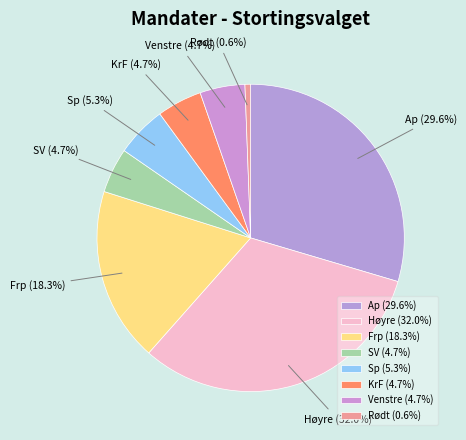

Is there any slice that represents more than half of the pie?

No